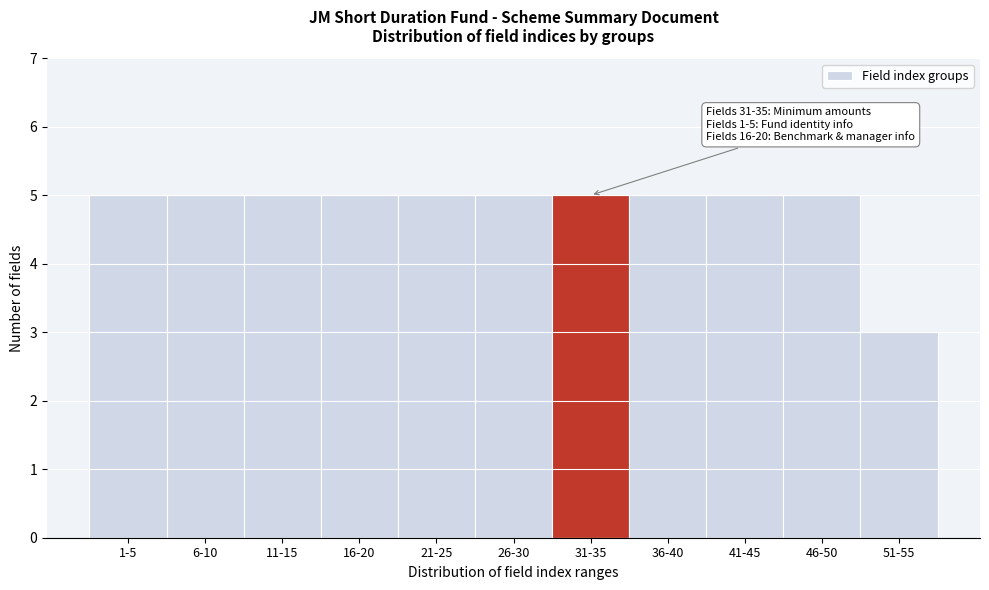

Reading left to right, what are all the values shown in this chart?

1-5=5	6-10=5	11-15=5	16-20=5	21-25=5	26-30=5	31-35=5	36-40=5	41-45=5	46-50=5	51-55=3